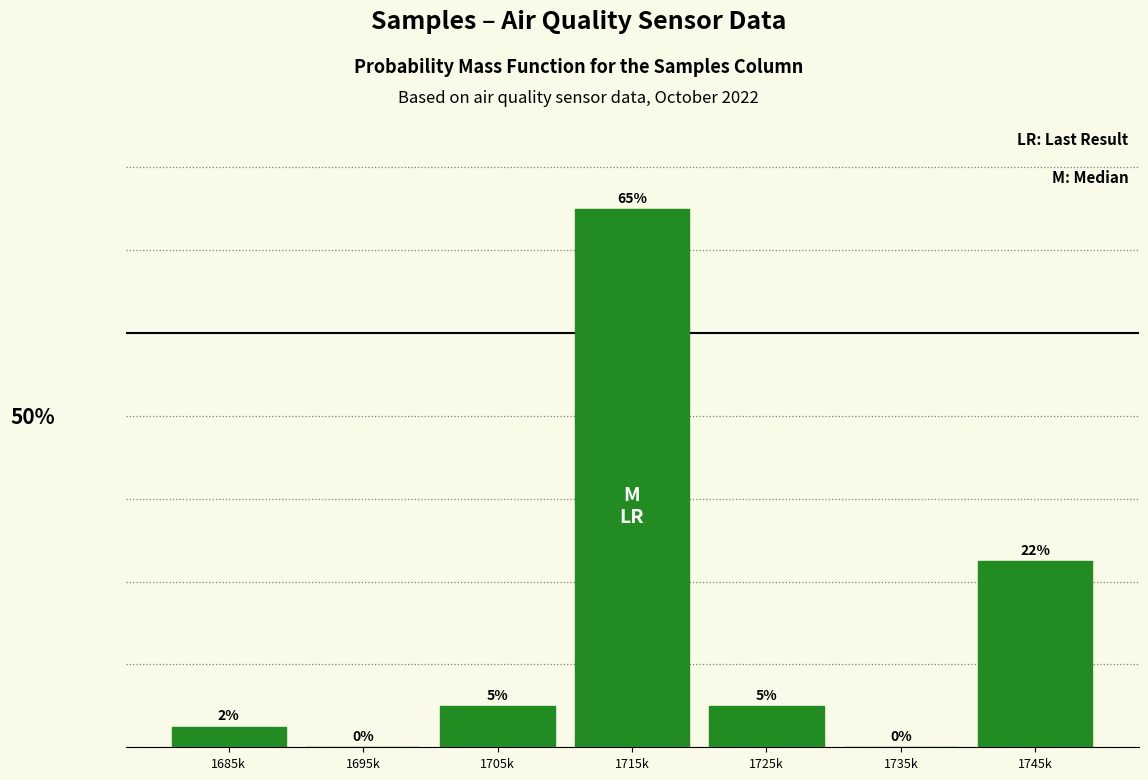

Which has a higher value, 1695k or 1685k?

1685k